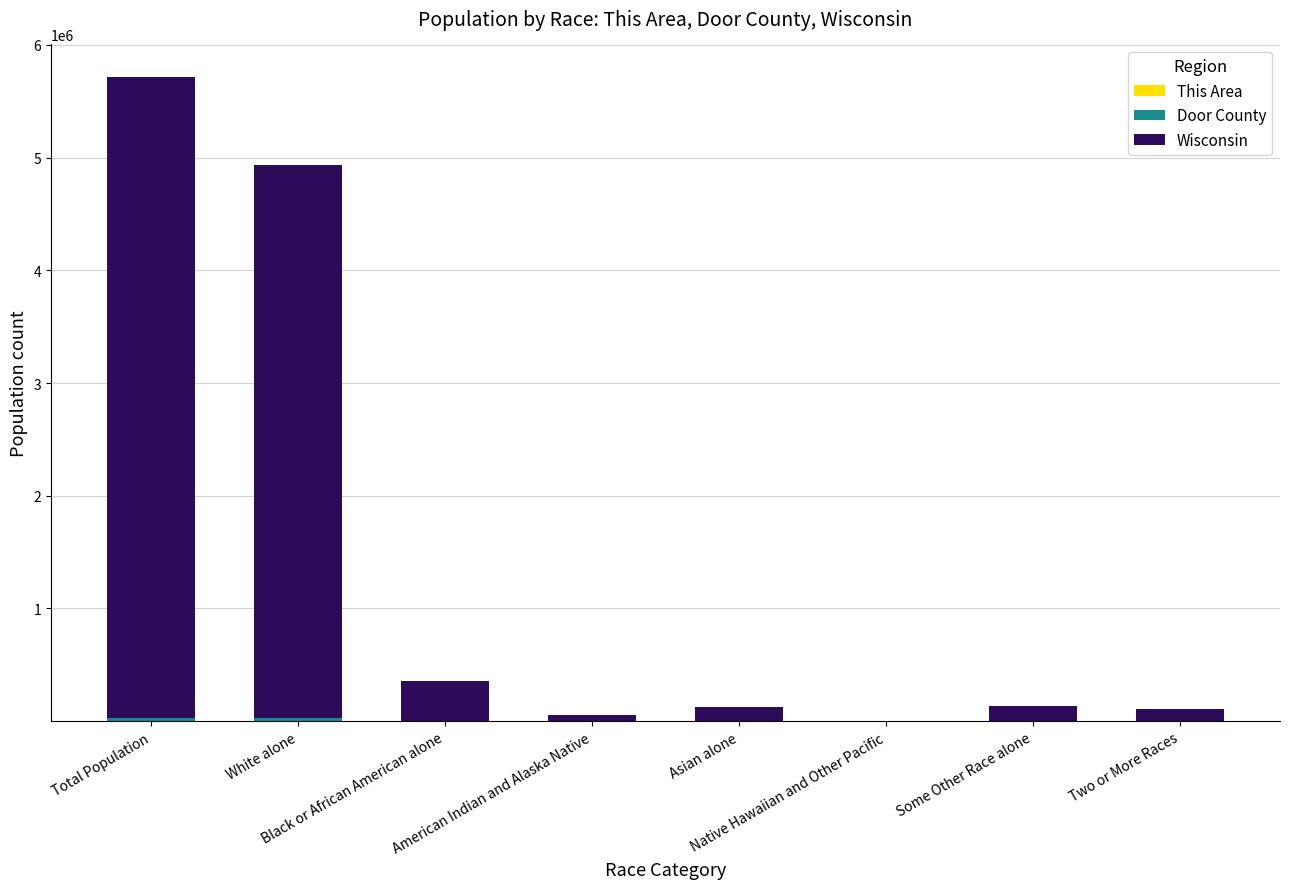

How many data points does each series have?

8